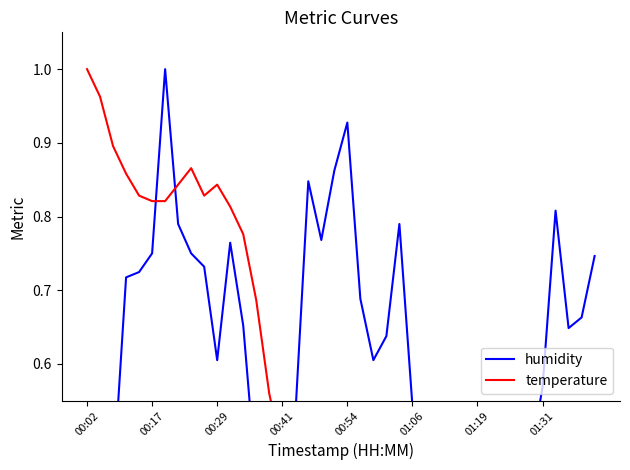

At 37, list the series in order from smallest to largest.

temperature, humidity